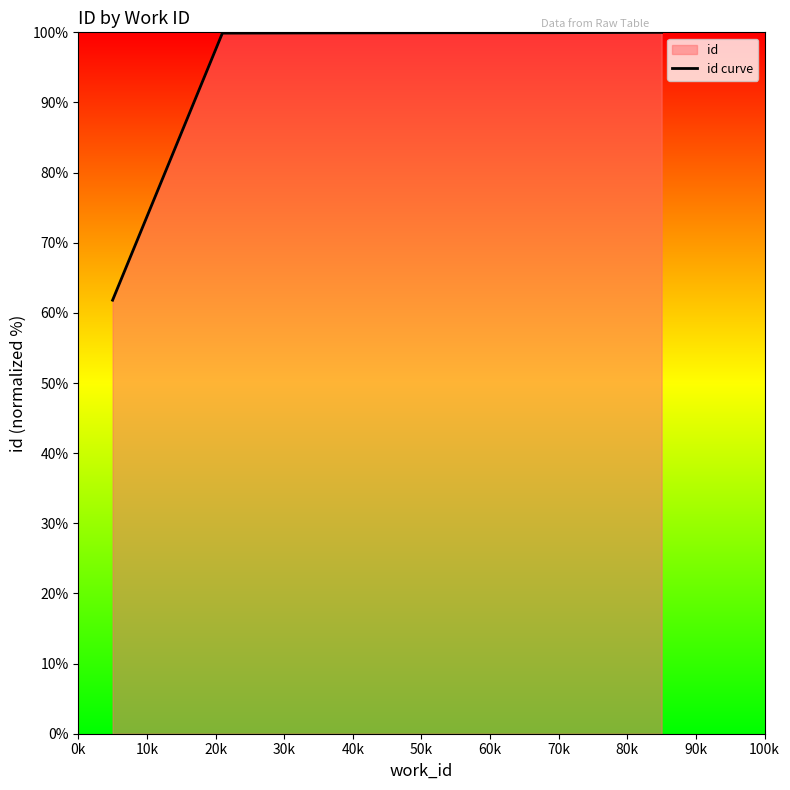

What is the average value?

93.6